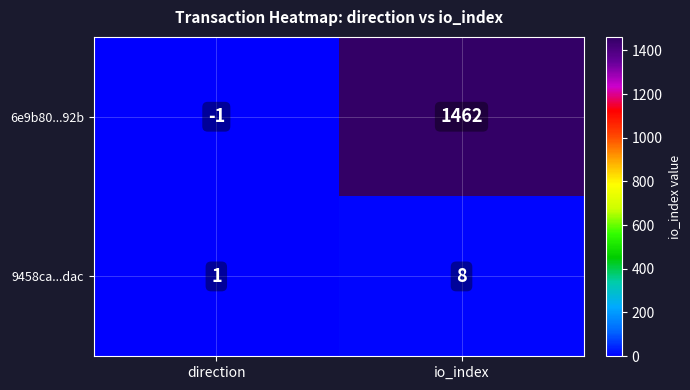

What is the sum of all 6e9b80...92b values?

1461